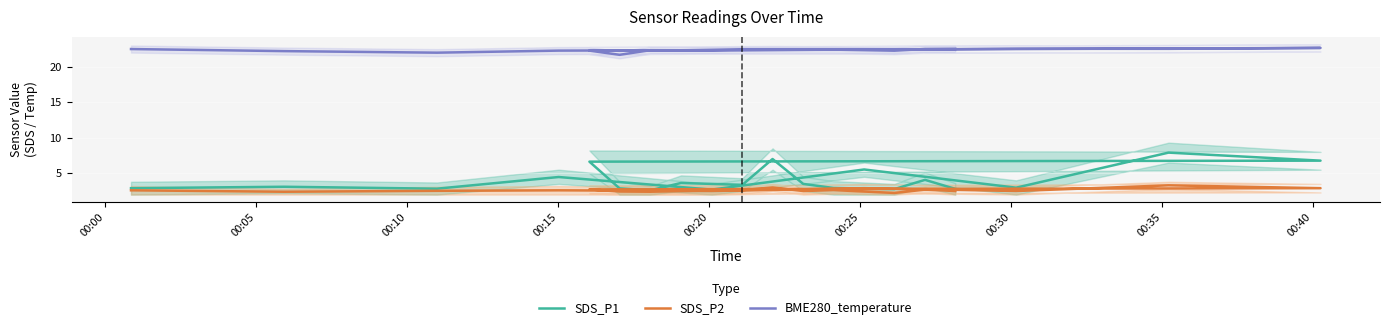

At which category does SDS_P1 reach its first local valley?

00:10